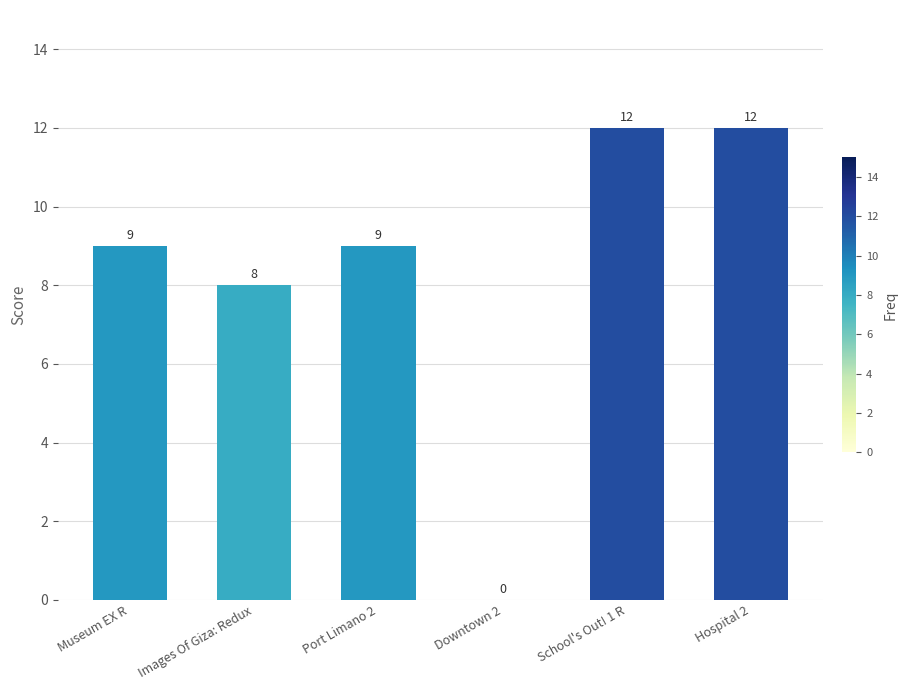

What is the greatest value displayed?

12